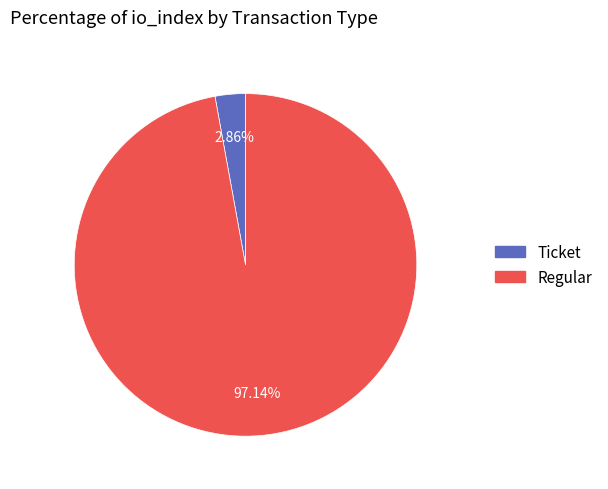

Is there a majority slice in this chart?

Yes